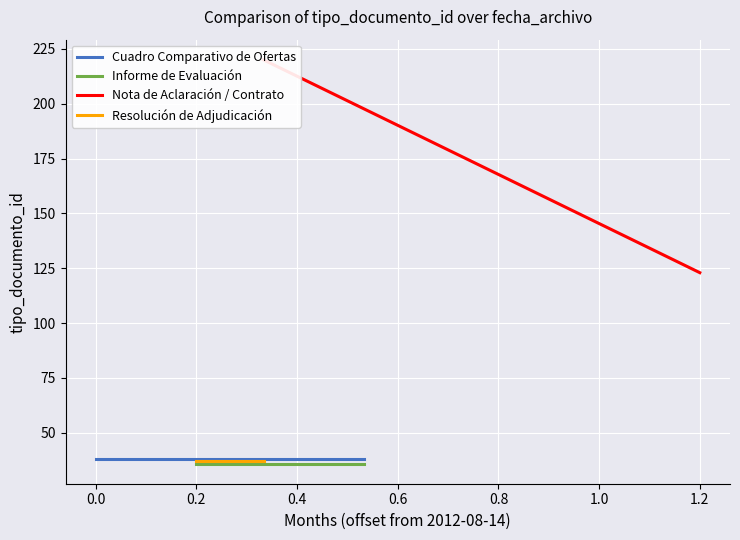

Which series has the widest spread of values?

Nota de Aclaración / Contrato